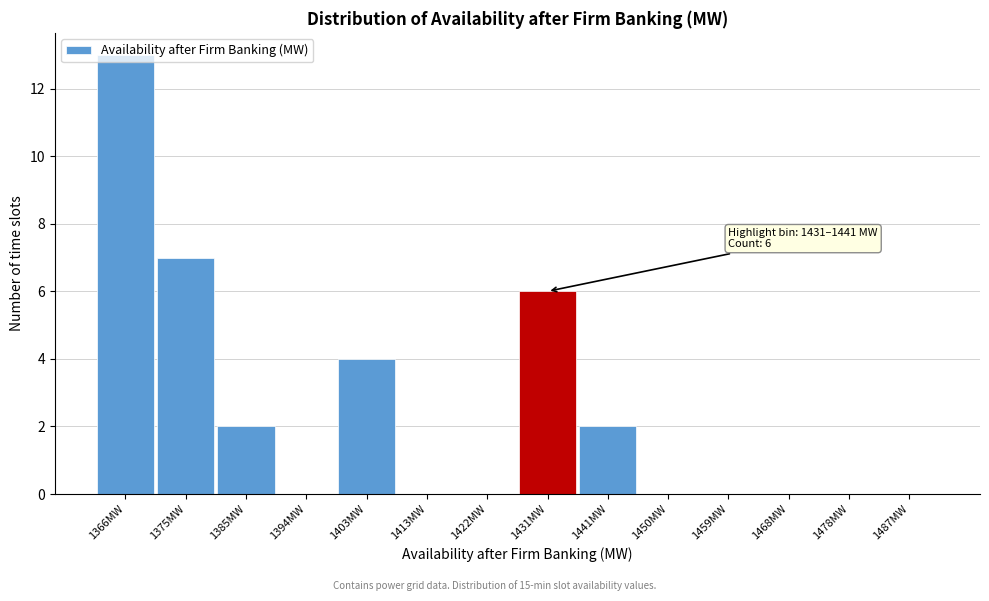

Which has a higher value, 1487MW or 1431MW?

1431MW